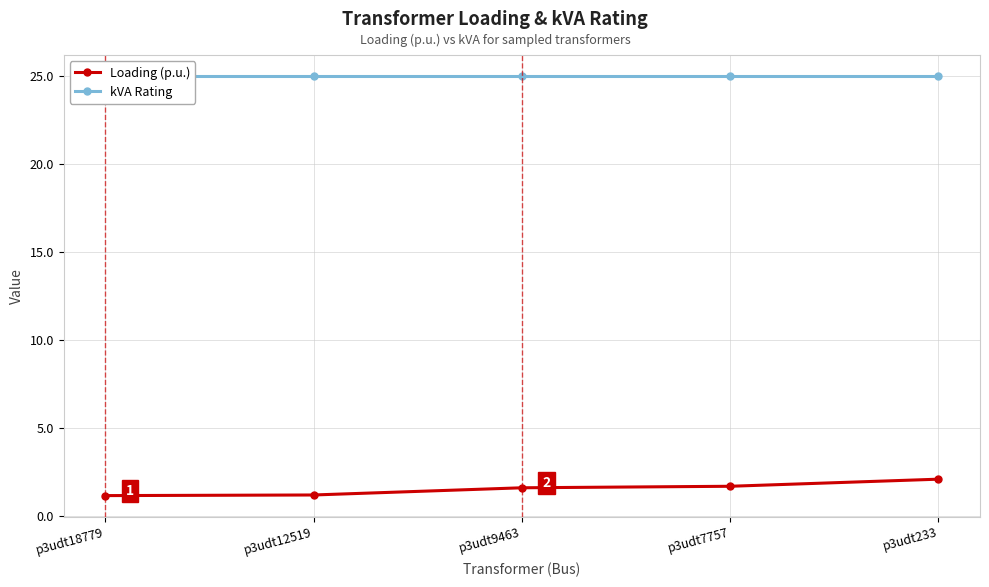

True or false: Loading (p.u.) has more than 2 points higher than both neighbors.

False